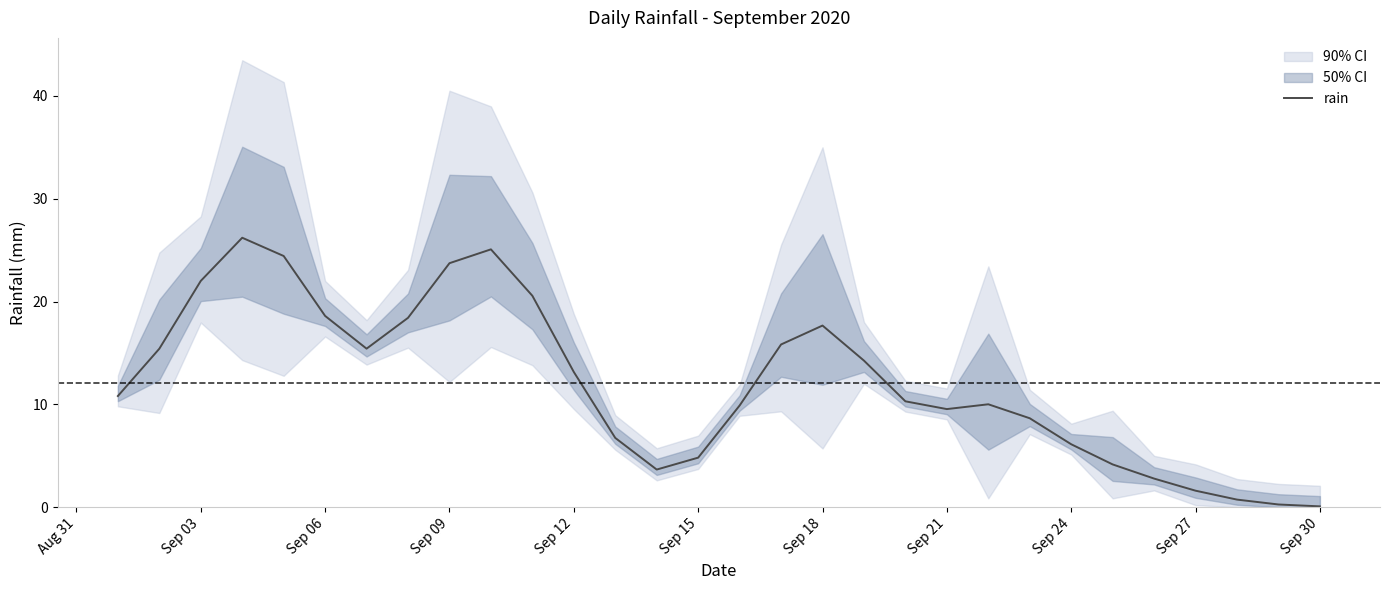

The value of rain at Sep 12 is 13.2. True or false?

True